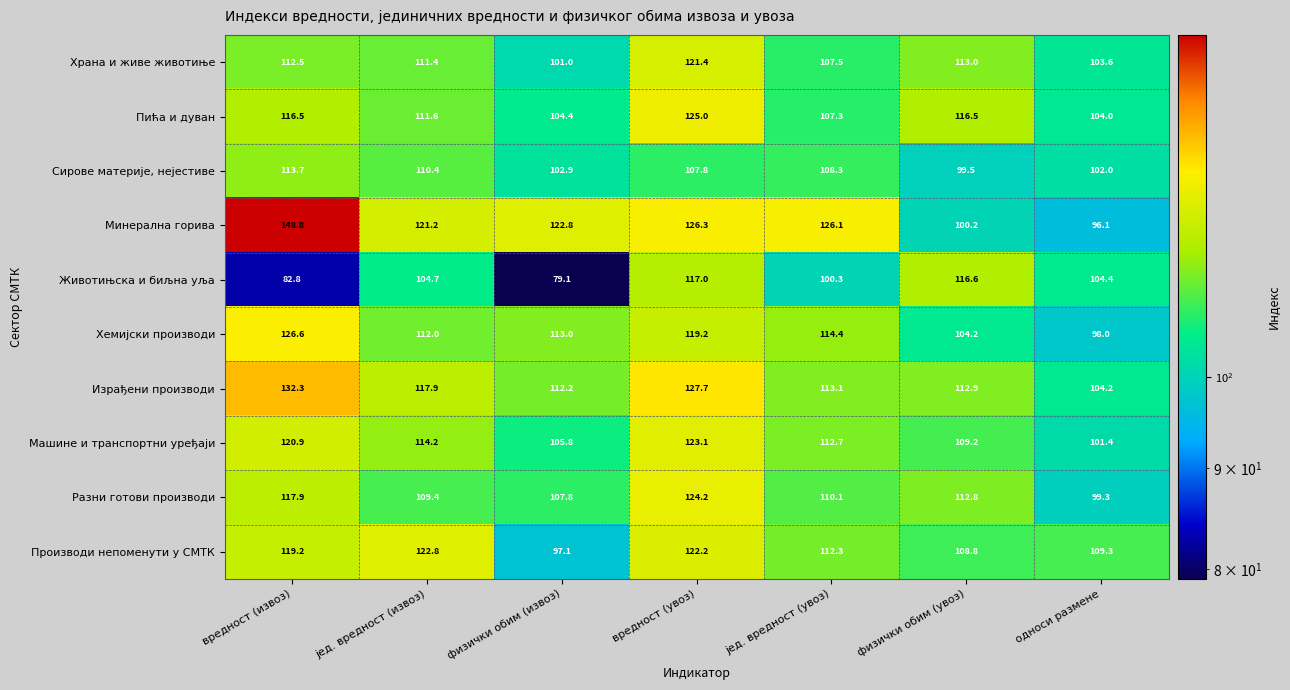

At which label is Животињска и биљна уља closest to 98?

јед. вредност (увоз)